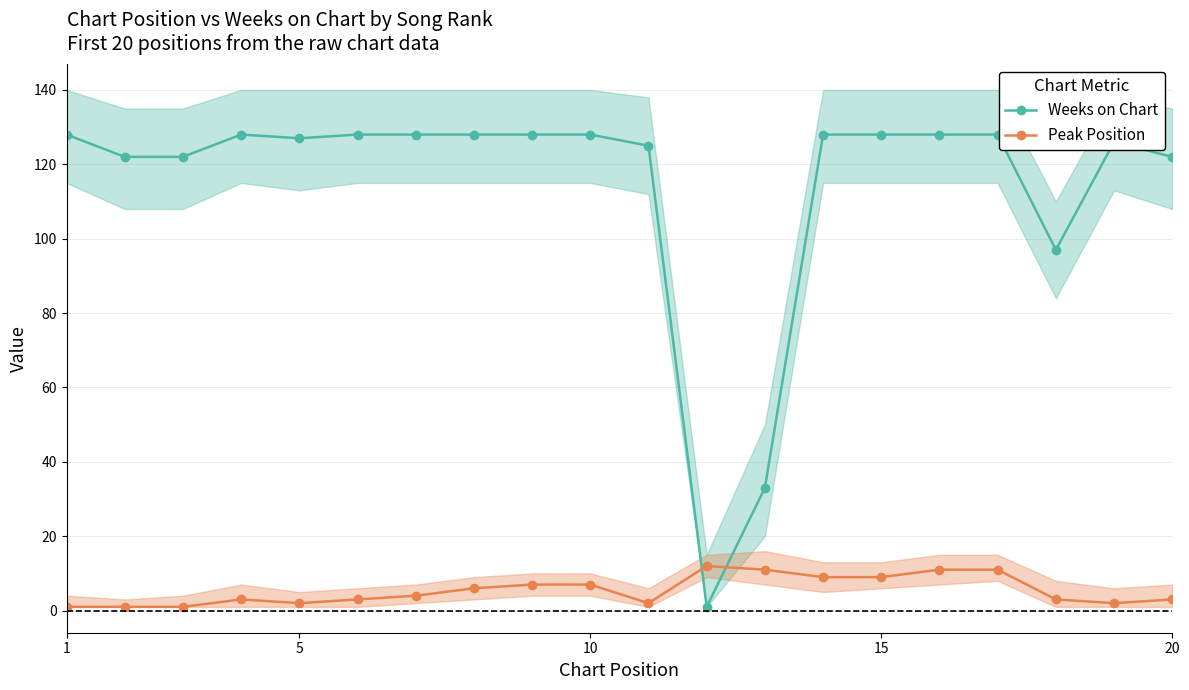

How many intersections are there between Weeks on Chart and Peak Position?

2